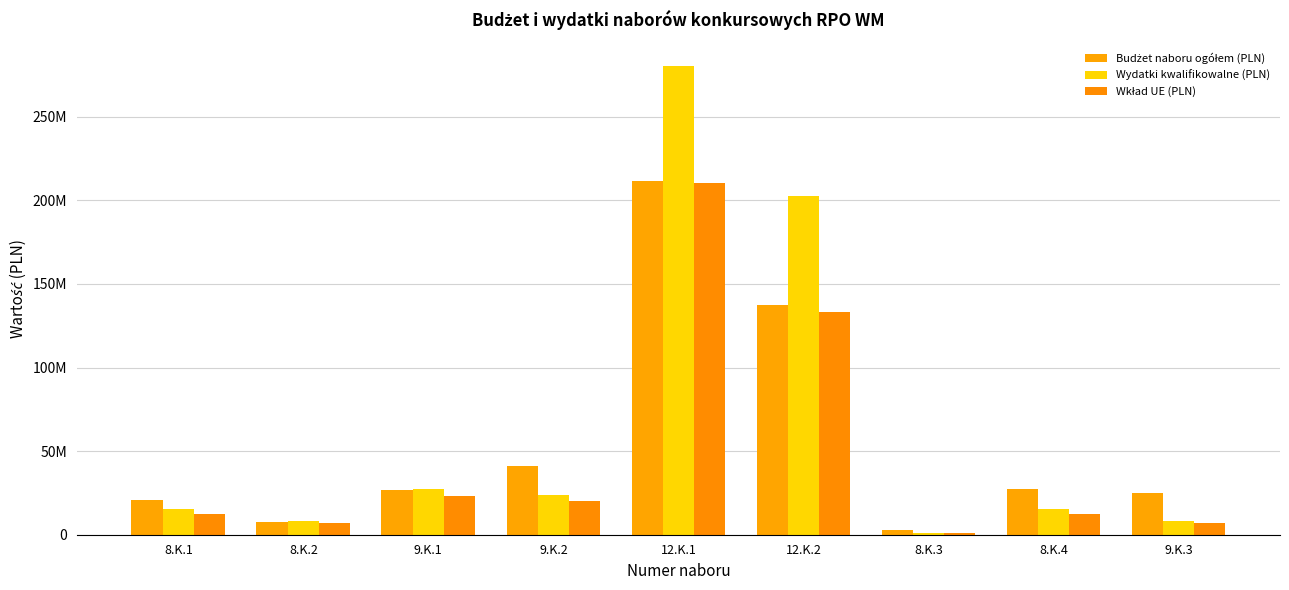

Reading left to right, extract all data points from this chart.

Budżet naboru ogółem (PLN): 20480228.0	7907482.4	26917109.1	40821285.1	211578600.5	137572941.5	2663779.2	27603640.7	25092640.4
Wydatki kwalifikowalne (PLN): 15335986.8	8070577.0	27300774.1	23655826.9	280279352.6	202569109.7	1071996.2	15104631.9	8009627.5
Wkład UE (PLN): 12352384.5	6859990.5	22871747.8	20107452.8	210248748.1	133505738.0	911196.8	12544728.9	6808183.3